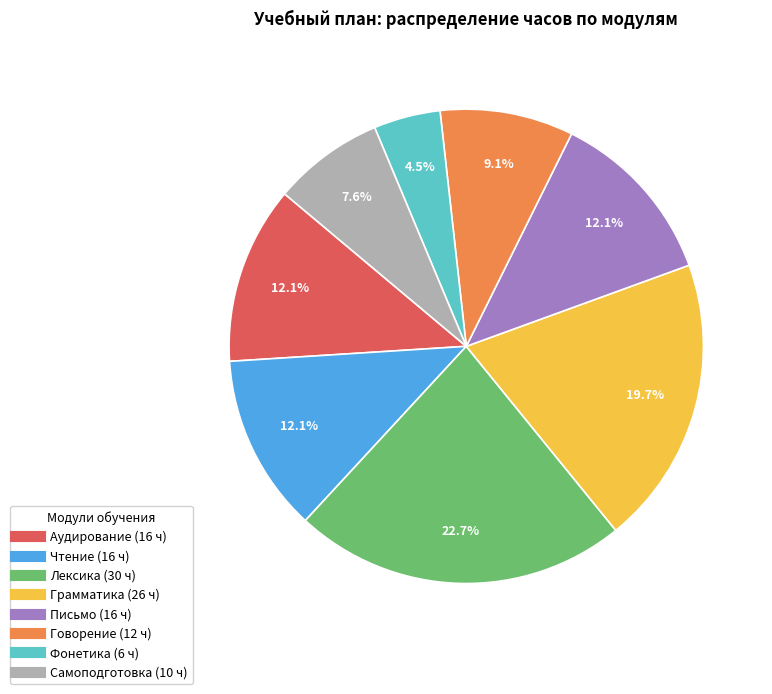

Which category has the smallest portion of the pie?

Фонетика